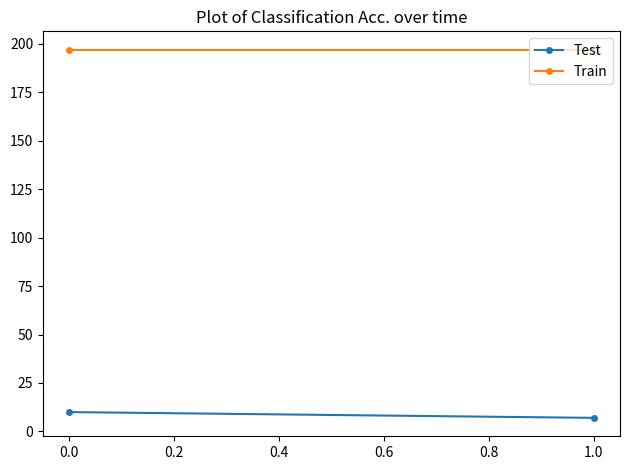

Count the number of categories in the chart.

2